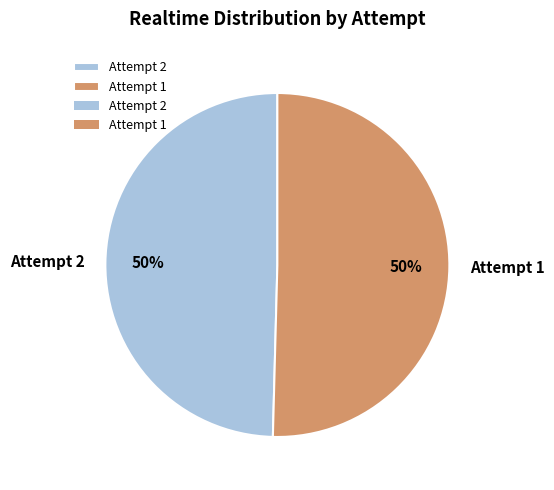

To the nearest percent, what is the combined percentage of Attempt 1 and Attempt 2?

100%